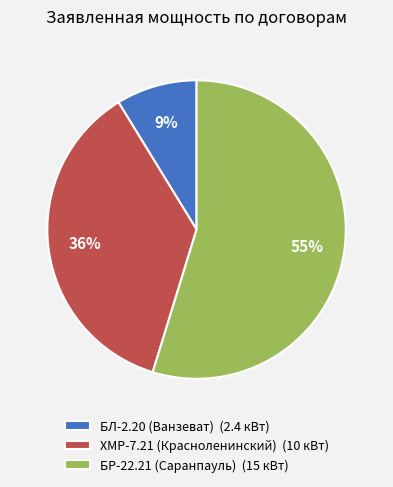

Combined, do БЛ-2.20 (Ванзеват) (2.4 кВт) and ХМР-7.21 (Красноленинский) (10 кВт) account for over 50%?

No